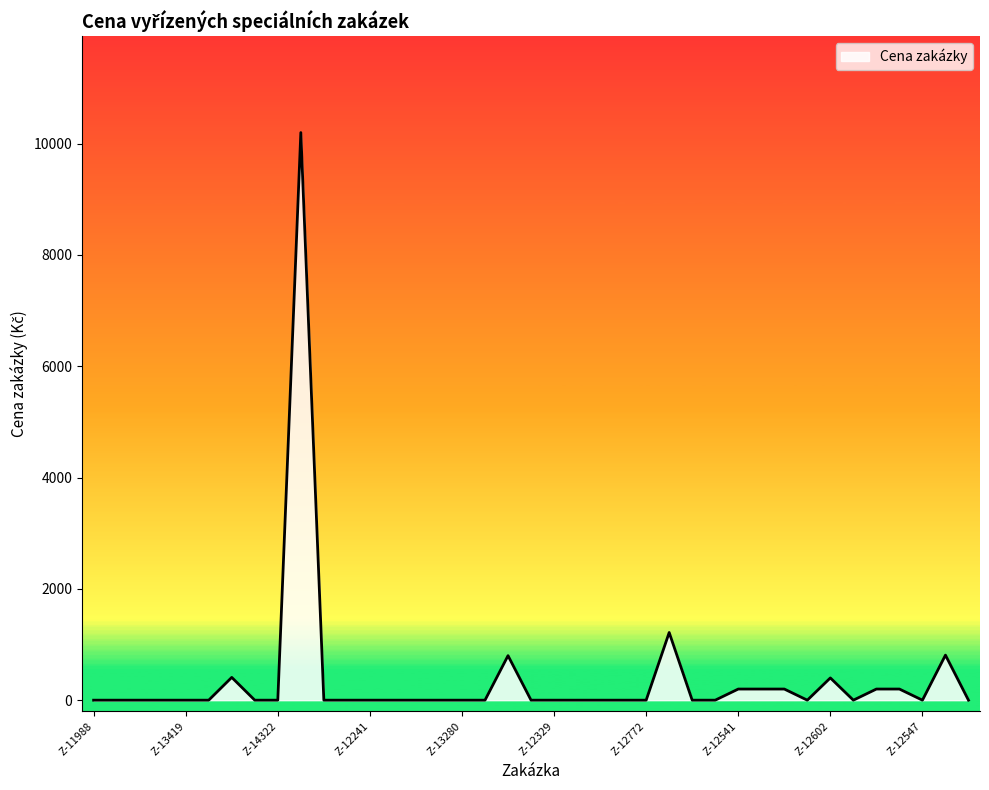

What is the difference between the maximum and minimum values?

10200.0